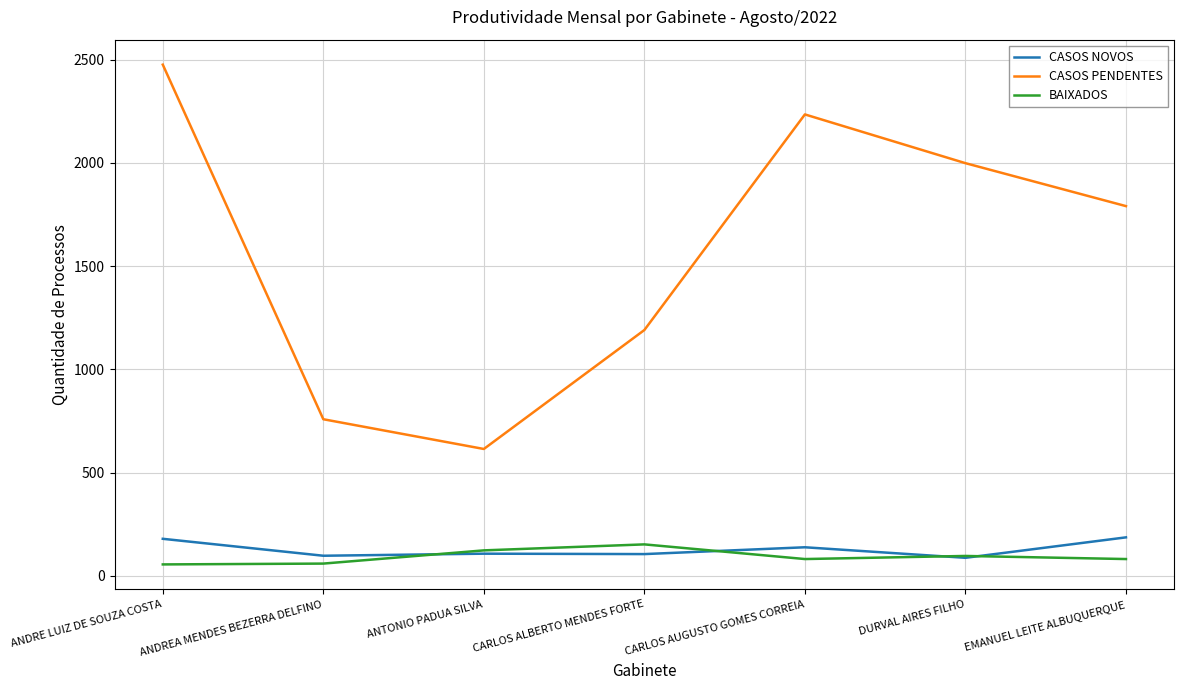

Which category has the lowest value in the CASOS PENDENTES series?

ANTONIO PADUA SILVA